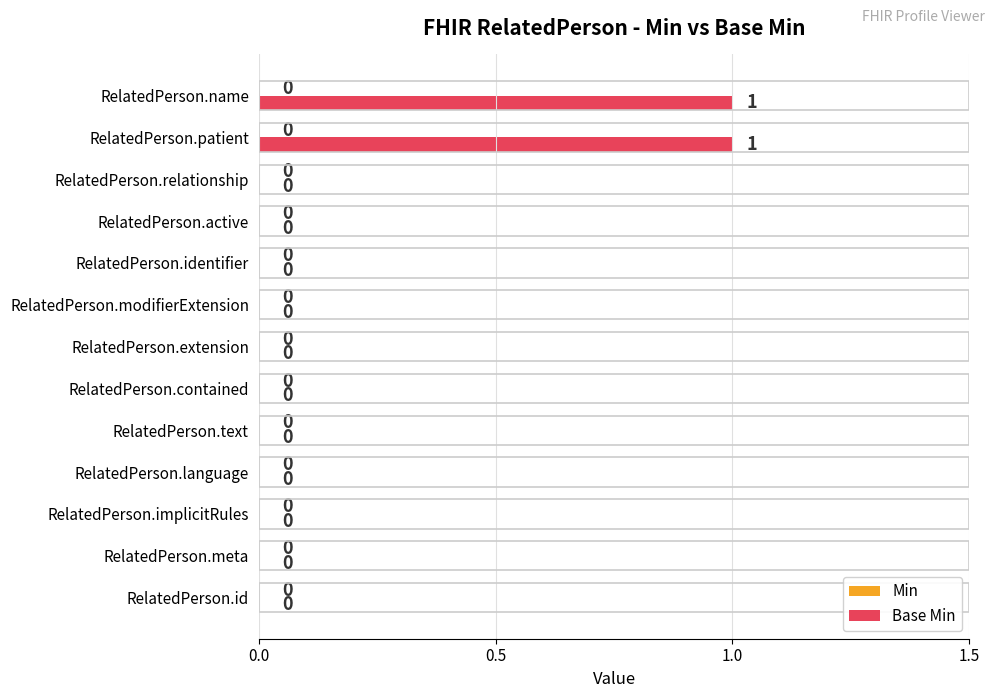

Is it true that the value at RelatedPerson.identifier is 0?

True